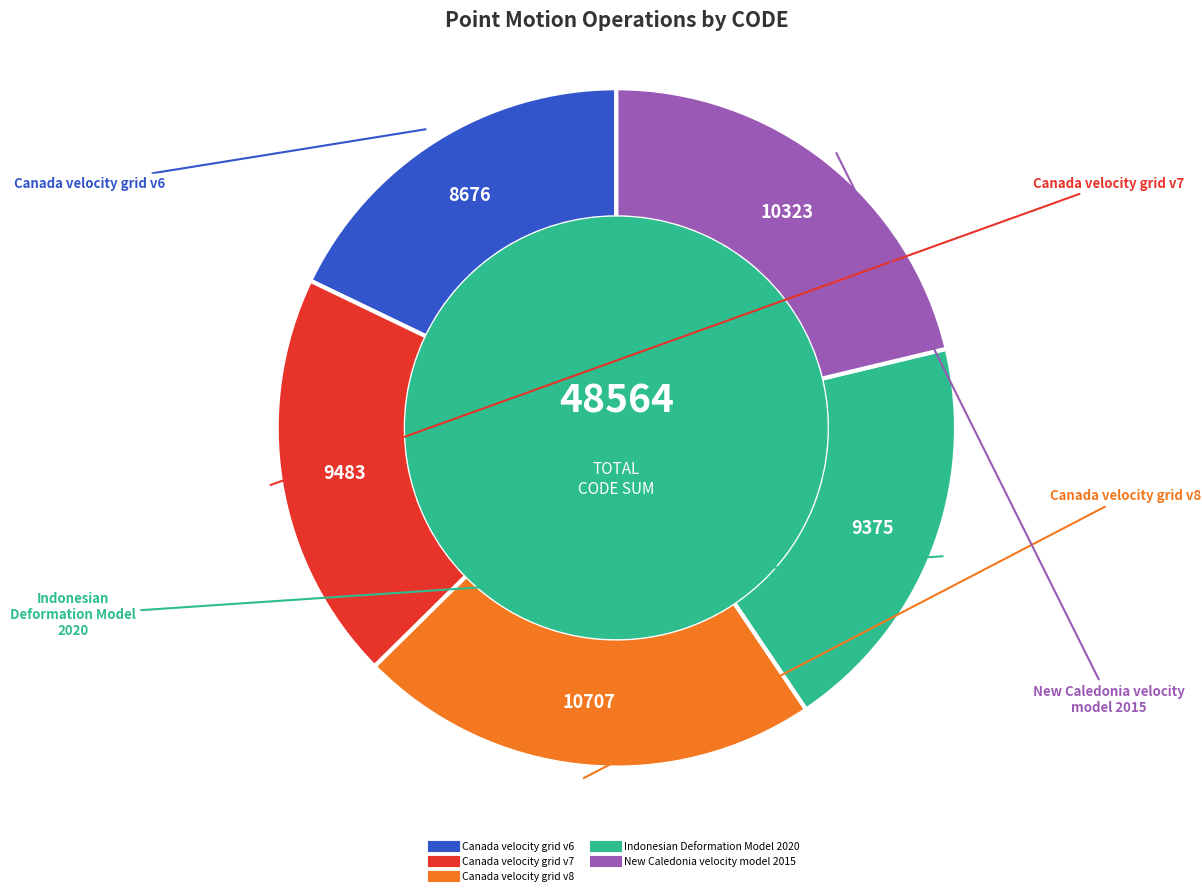

True or false: Canada velocity grid v8 accounts for 22% of the total.

True